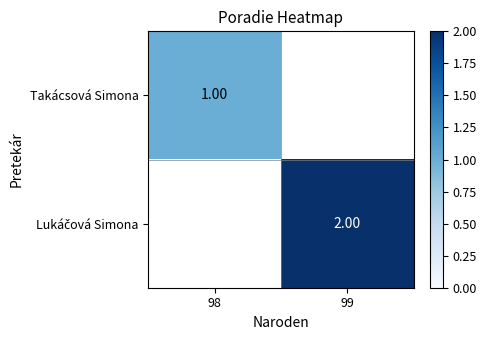

How many values in Takácsová Simona are above zero?

1